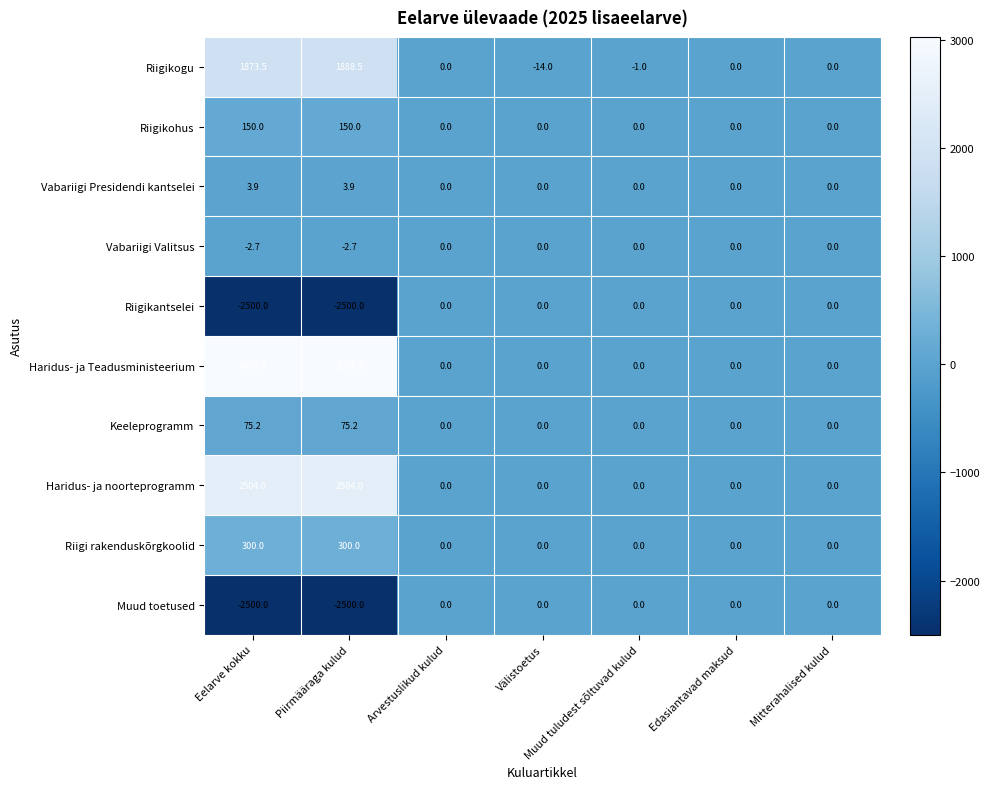

What is the lowest value of the Riigikogu series?

-14.0